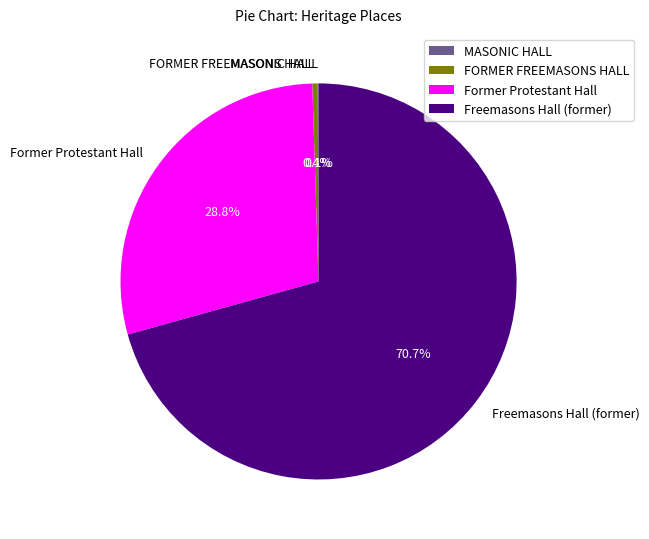

Between FORMER FREEMASONS HALL and Freemasons Hall (former), which is larger?

Freemasons Hall (former)